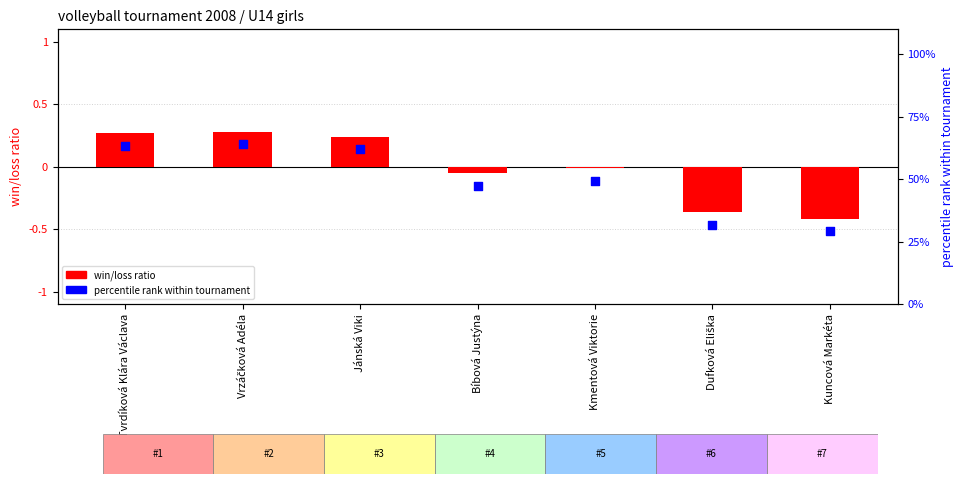

At which category is the sum across all series the highest?

Vrzáčková Adéla